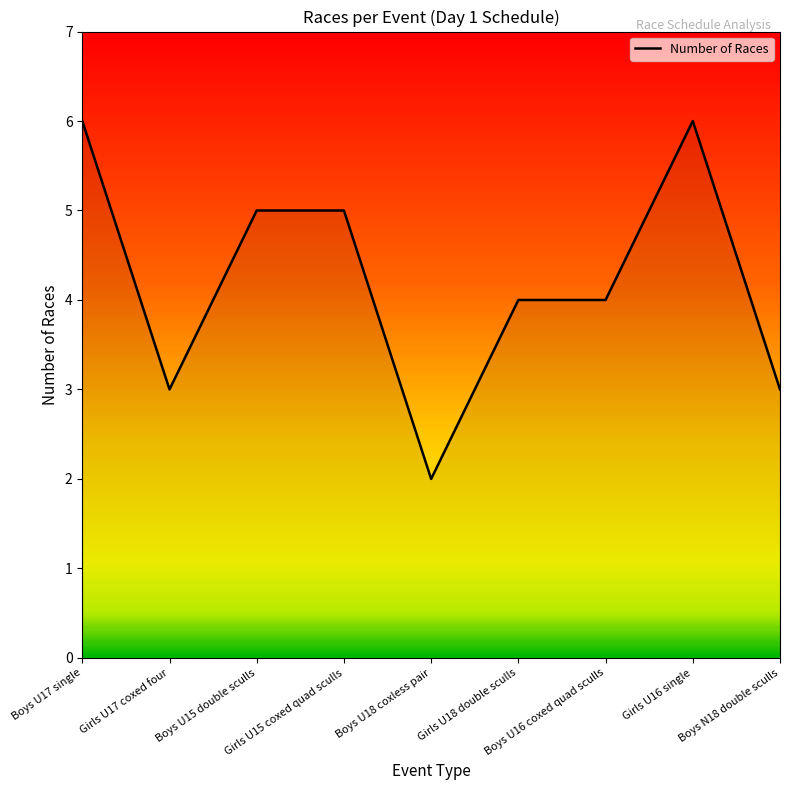

What is the difference between the maximum and minimum values?

4